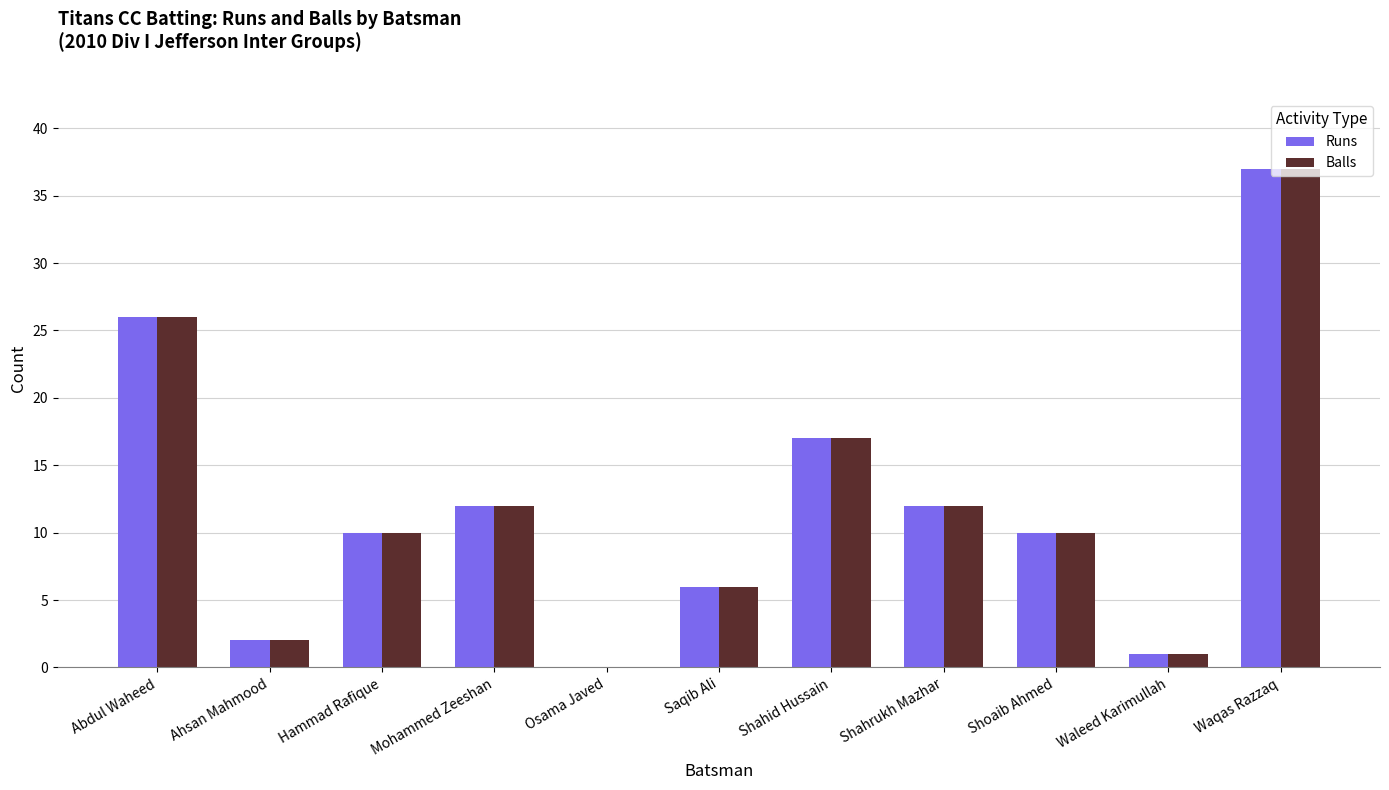

Reading left to right, extract all data points from this chart.

Runs: 26	2	10	12	0	6	17	12	10	1	37
Balls: 26	2	10	12	0	6	17	12	10	1	37